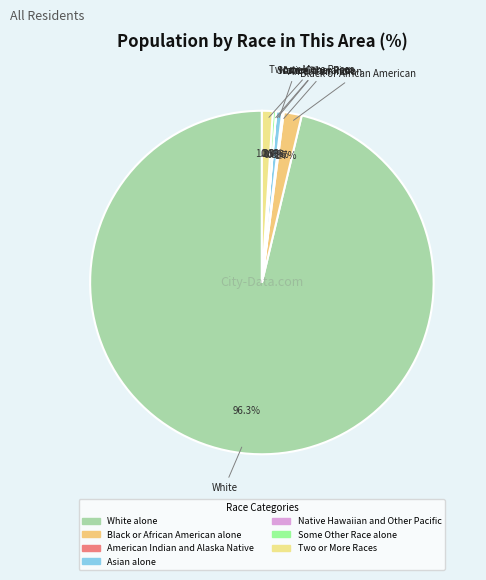

Combined, what portion of the pie is White alone and American Indian and Alaska Native?

96.4%